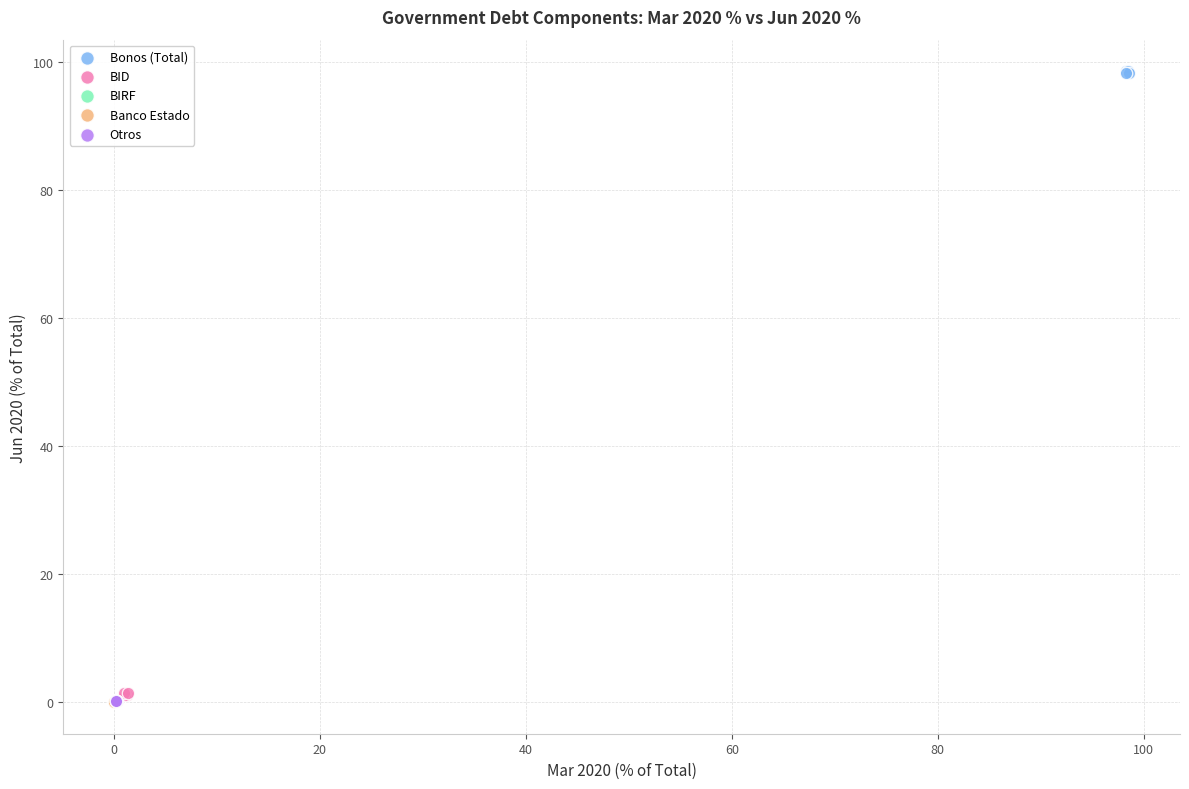

Which series reaches the maximum Y coordinate?

Bonos (Total)